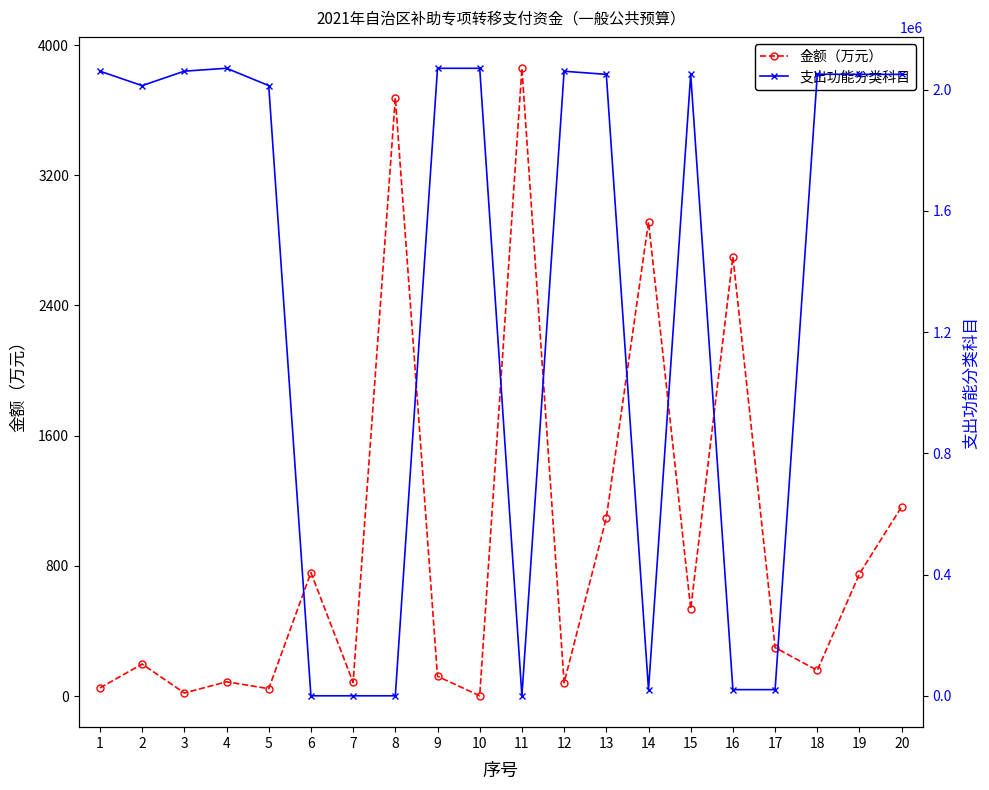

Which series has the largest range (max minus min)?

支出功能分类科目